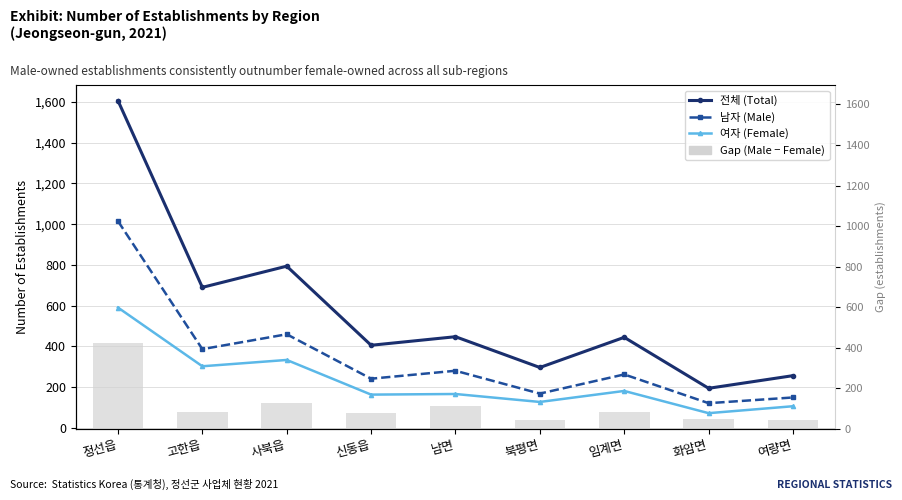

Read the 남자 (Male) value at 고한읍, to the nearest 10.

390